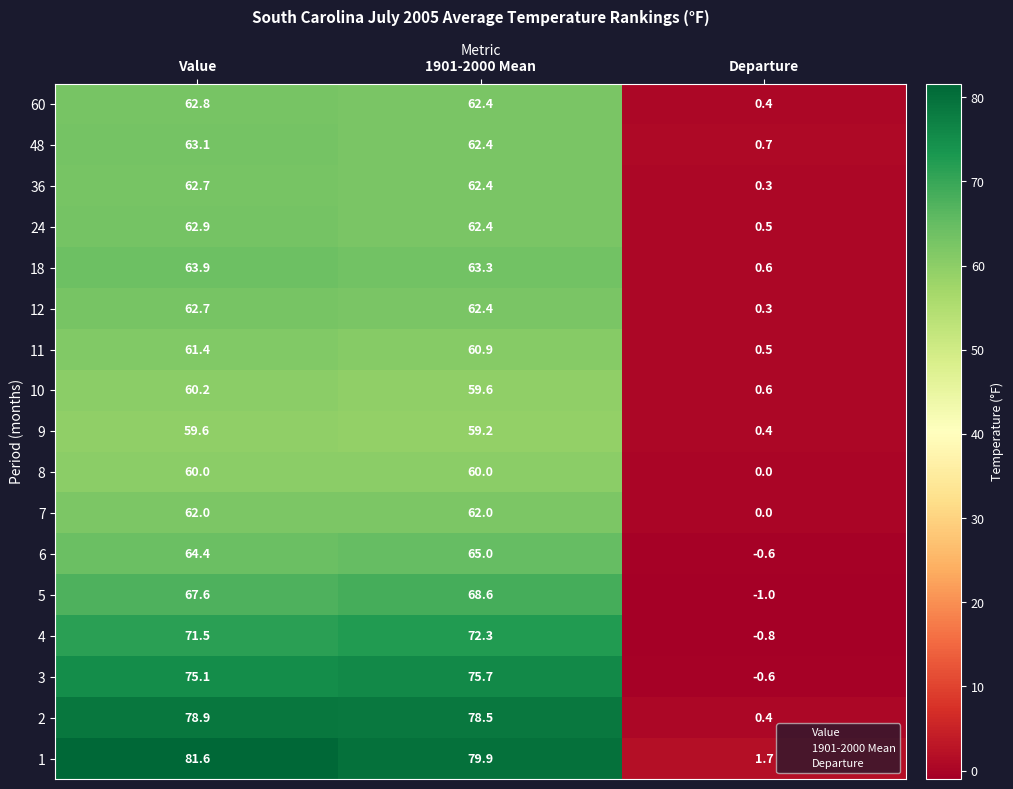

What is the approximate value of 1 at Departure?

1.7